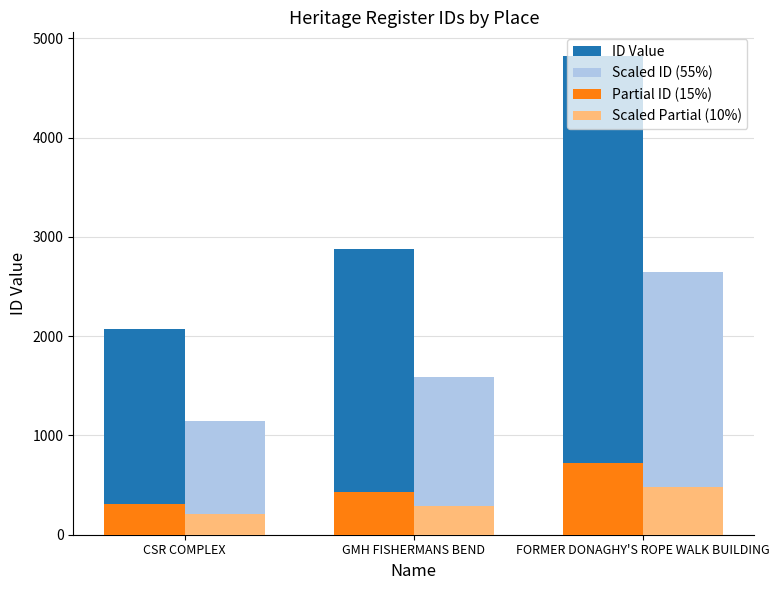

What is the highest value of the Scaled ID (55%) series?

2650.5